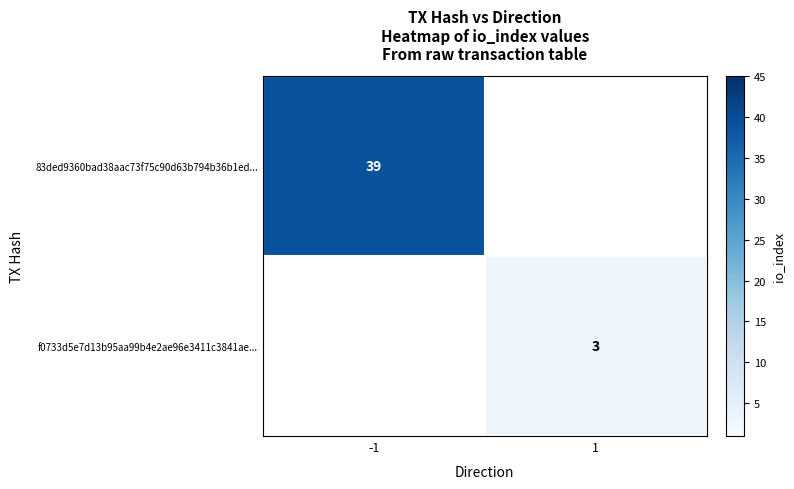

Is it true that 83ded9360bad38aac73f75c90d63b794b36b1ed... equals 8.3 at -1?

False